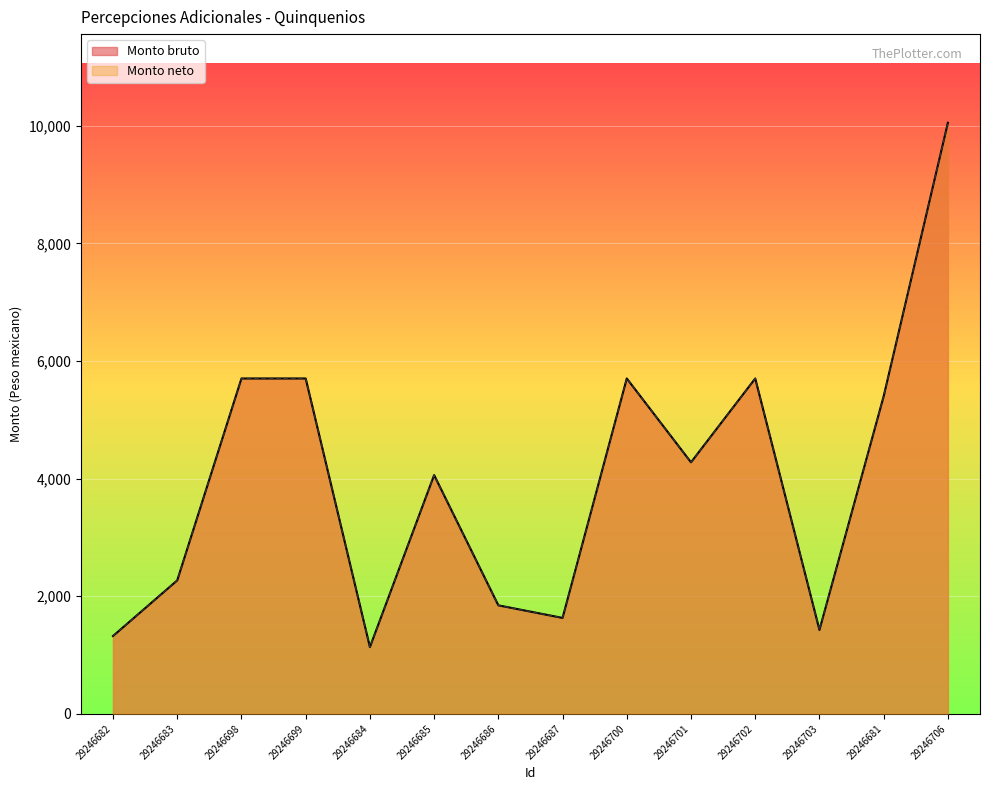

Reading right to left, transcribe all the data shown in this chart.

Monto bruto: 29246706=10050.5	29246681=5400.0	29246703=1425.5	29246702=5701.9	29246701=4276.4	29246700=5701.9	29246687=1630.5	29246686=1844.6	29246685=4058.9	29246684=1134.2	29246699=5701.9	29246698=5701.9	29246683=2268.6	29246682=1322.8
Monto neto: 29246706=10050.5	29246681=5400.0	29246703=1425.5	29246702=5701.9	29246701=4276.4	29246700=5701.9	29246687=1630.5	29246686=1844.6	29246685=4058.9	29246684=1134.2	29246699=5701.9	29246698=5701.9	29246683=2268.6	29246682=1322.8